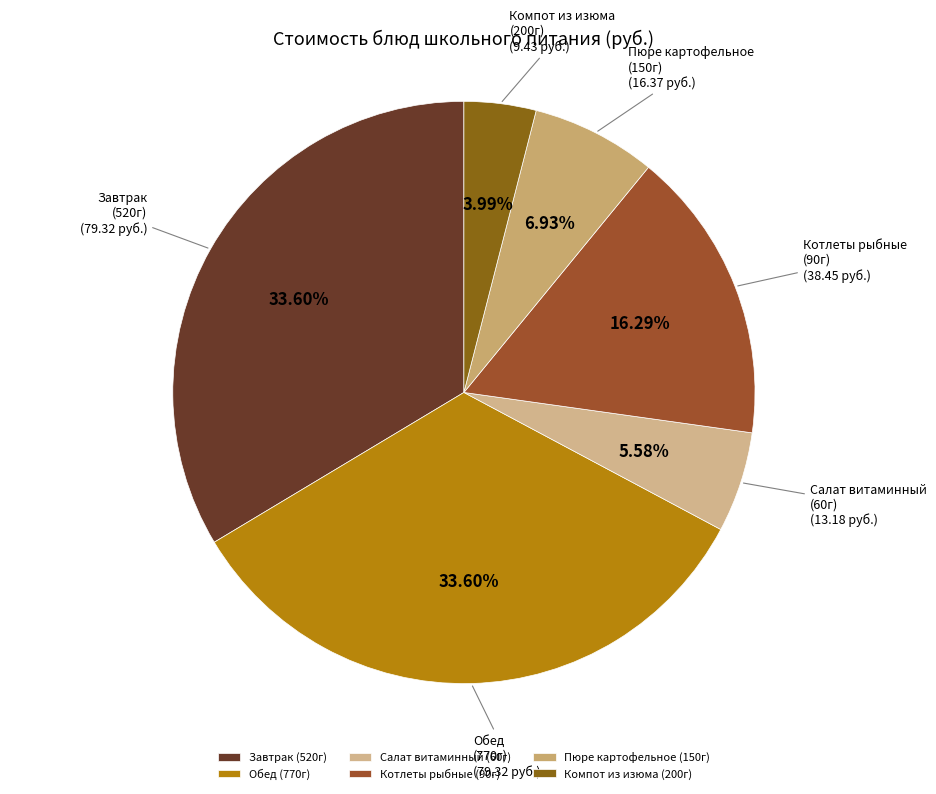

What is the ratio of the value at Завтрак (520г) to the value at Салат витаминный (60г)?

6.0